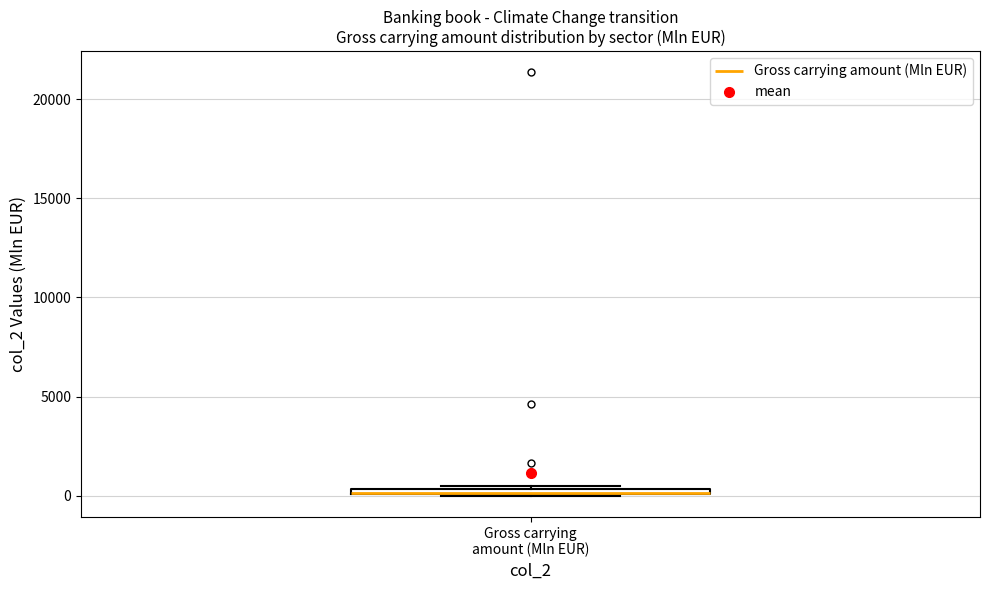

Where is the lower edge of the box for Gross carrying amount (Mln EUR) on the y-axis? The values are not printed on the chart, so give them approximately, as read against the axis.

0